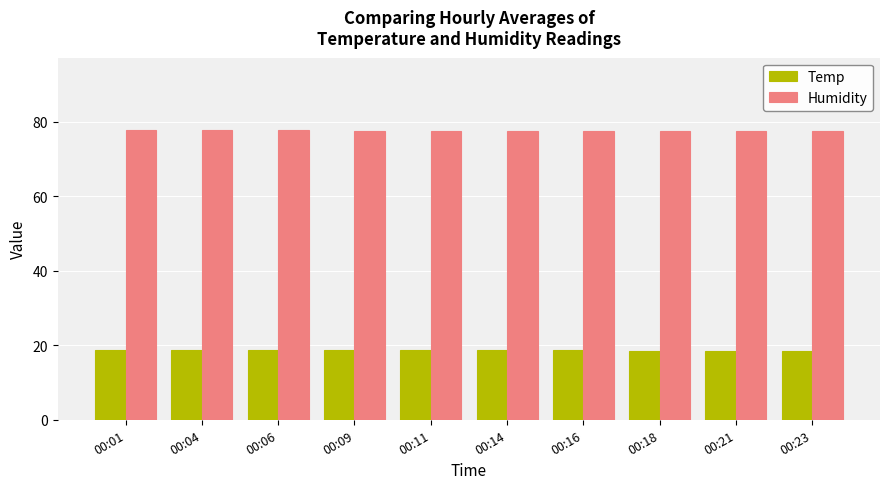

What is the total value across all series at 00:23?

95.9